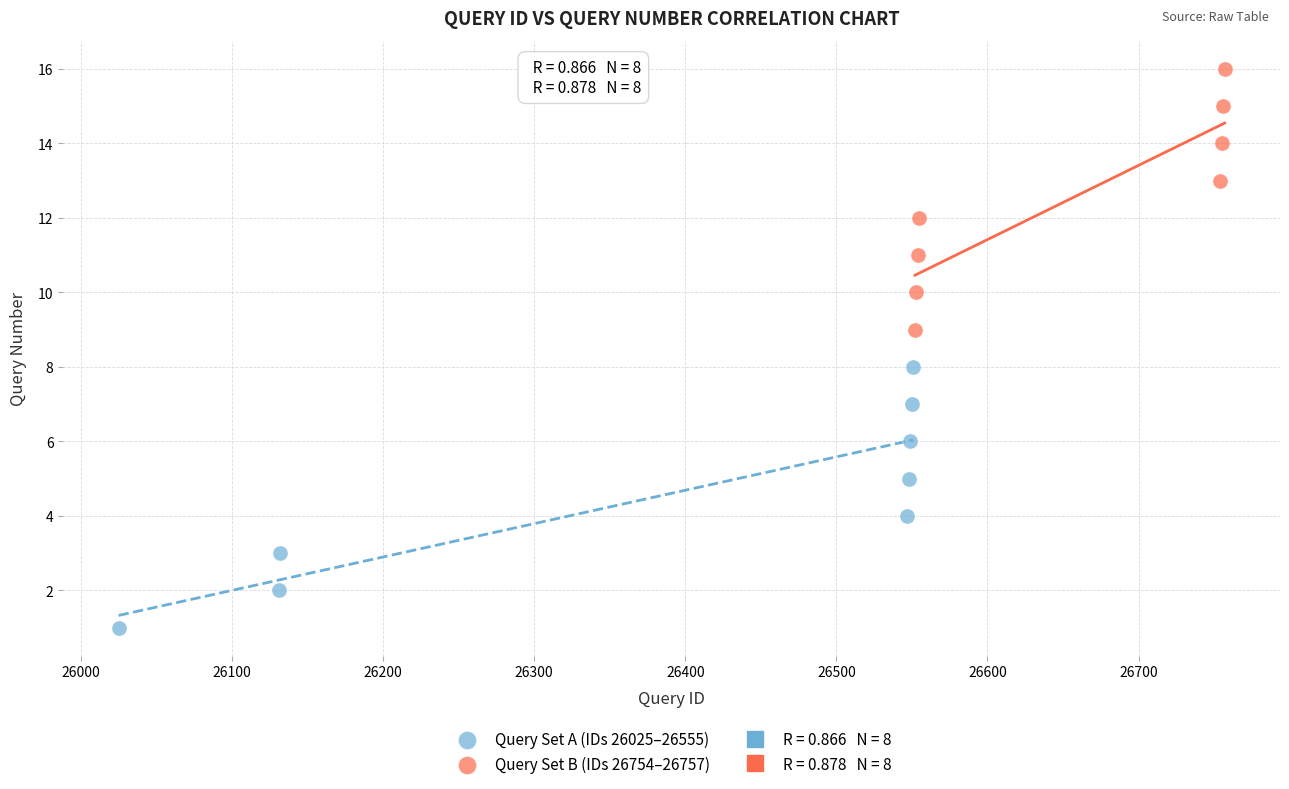

Which series contains the lowest Y value?

Query Set A (IDs 26025–26555)